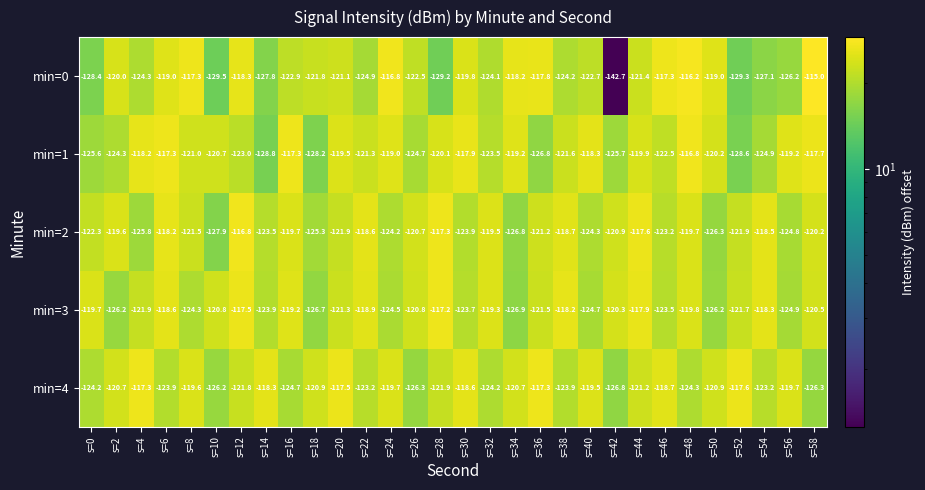

At which category is the sum across all series the highest?

s=48